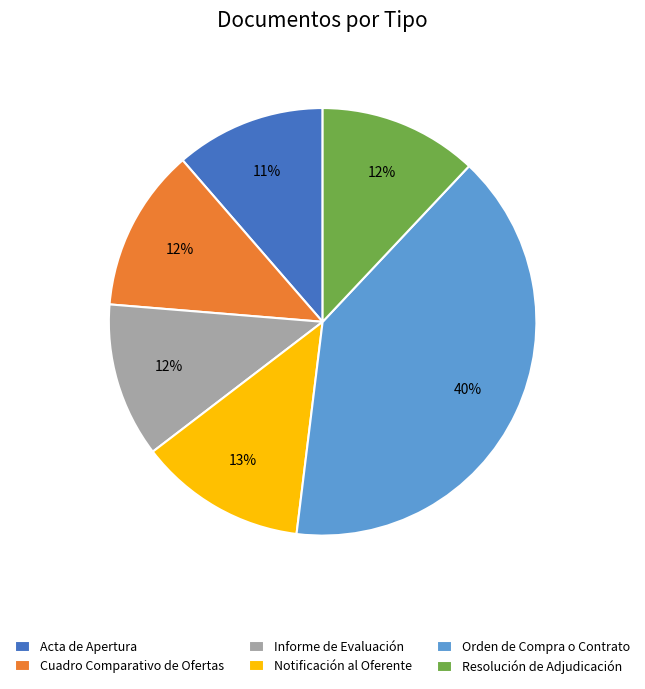

Combined, do Orden de Compra o Contrato and Resolución de Adjudicación account for over 50%?

Yes